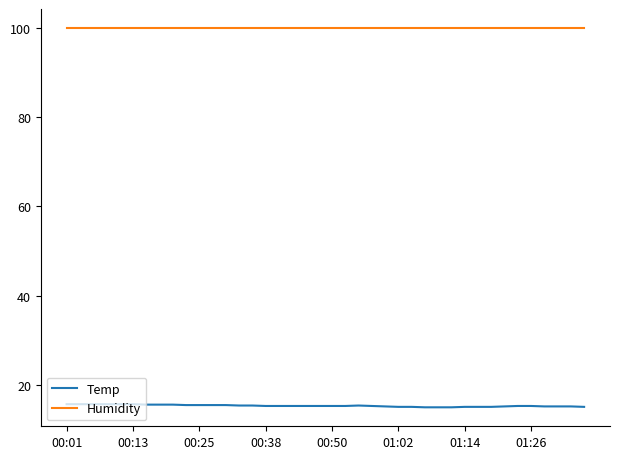

What are all the series names shown in the legend?

Temp, Humidity